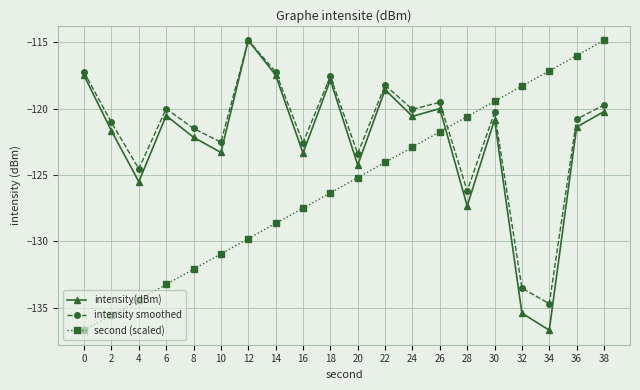

What is the sum of the intensity smoothed values at 36 and 16?

-243.3